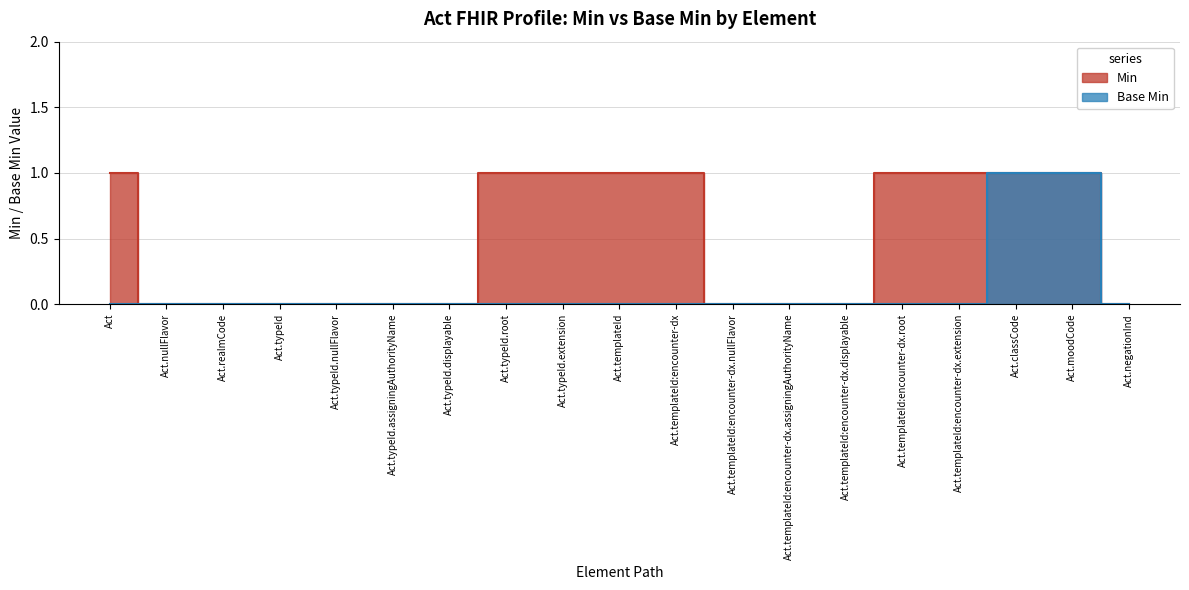

Is the value of Min=1 at Act.templateId greater than the value of Min=0 at Act.templateId:encounter-dx.nullFlavor?

Yes